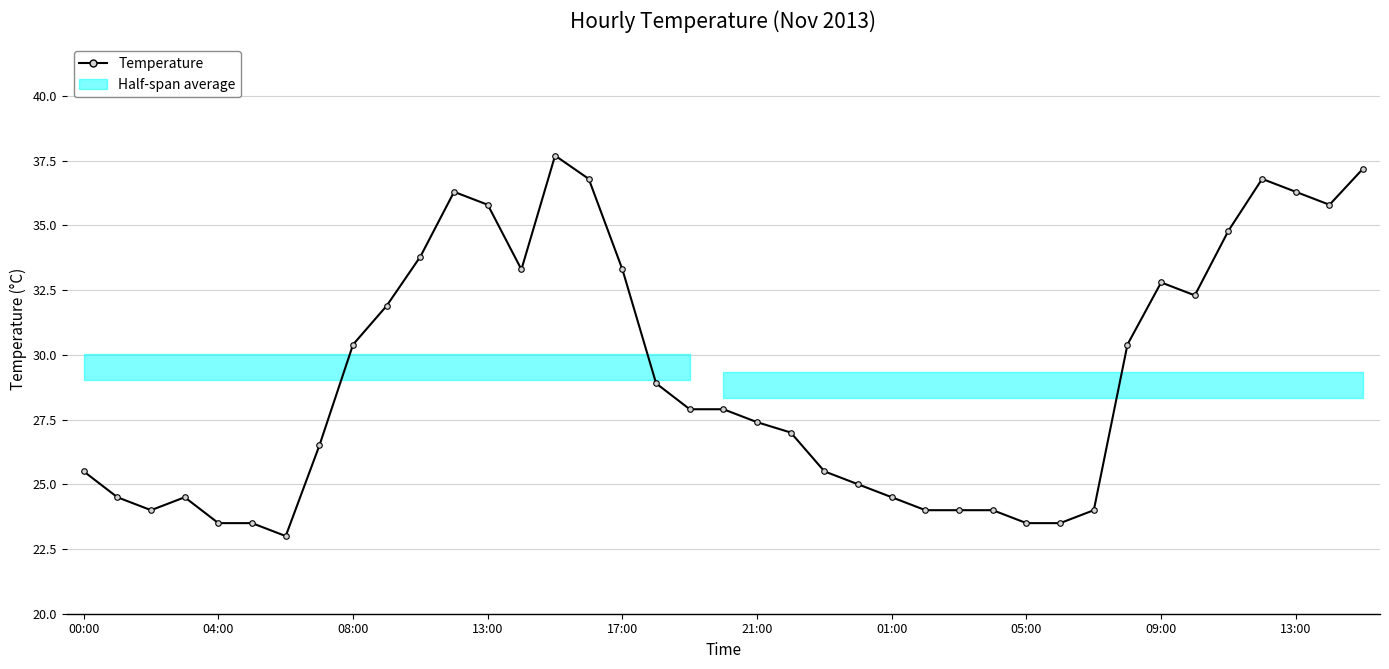

Reading right to left, transcribe all the data shown in this chart.

37.2	35.8	36.3	36.8	34.8	32.3	32.8	30.4	24.0	23.5	23.5	24.0	24.0	24.0	24.5	25.0	25.5	27.0	27.4	27.9	27.9	28.9	33.3	36.8	37.7	33.3	35.8	36.3	33.8	31.9	30.4	26.5	23.0	23.5	23.5	24.5	24.0	24.5	25.5